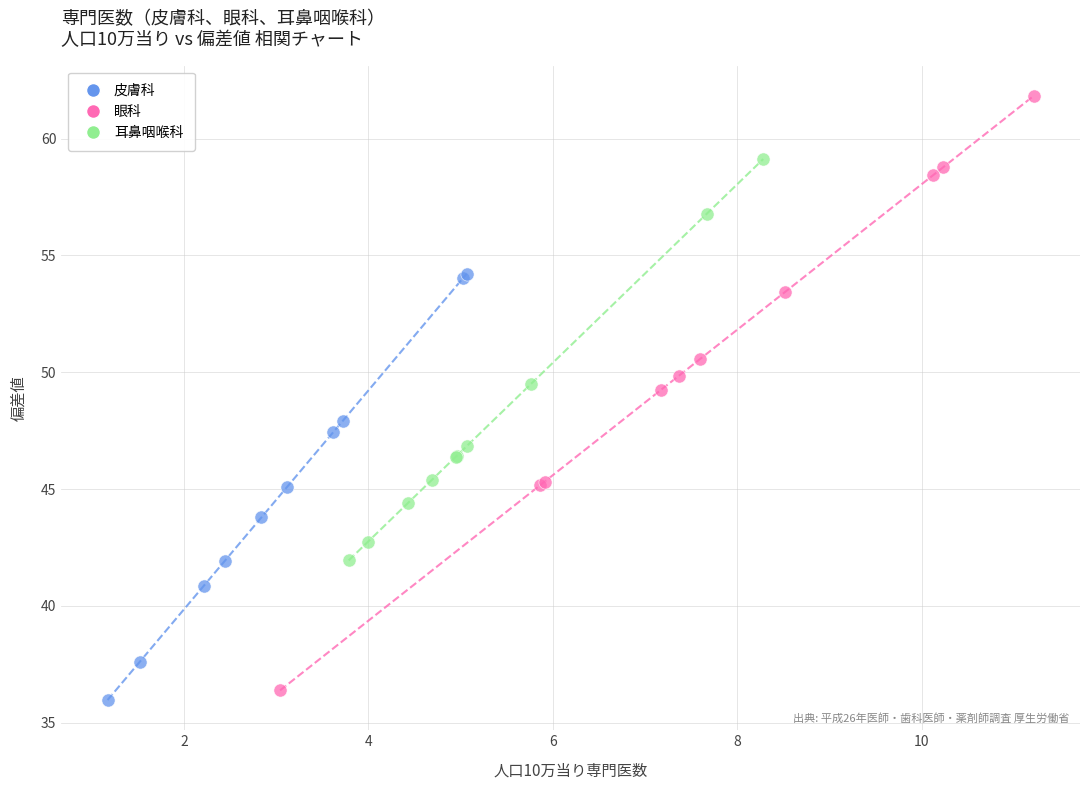

Which series contains the lowest Y value?

皮膚科